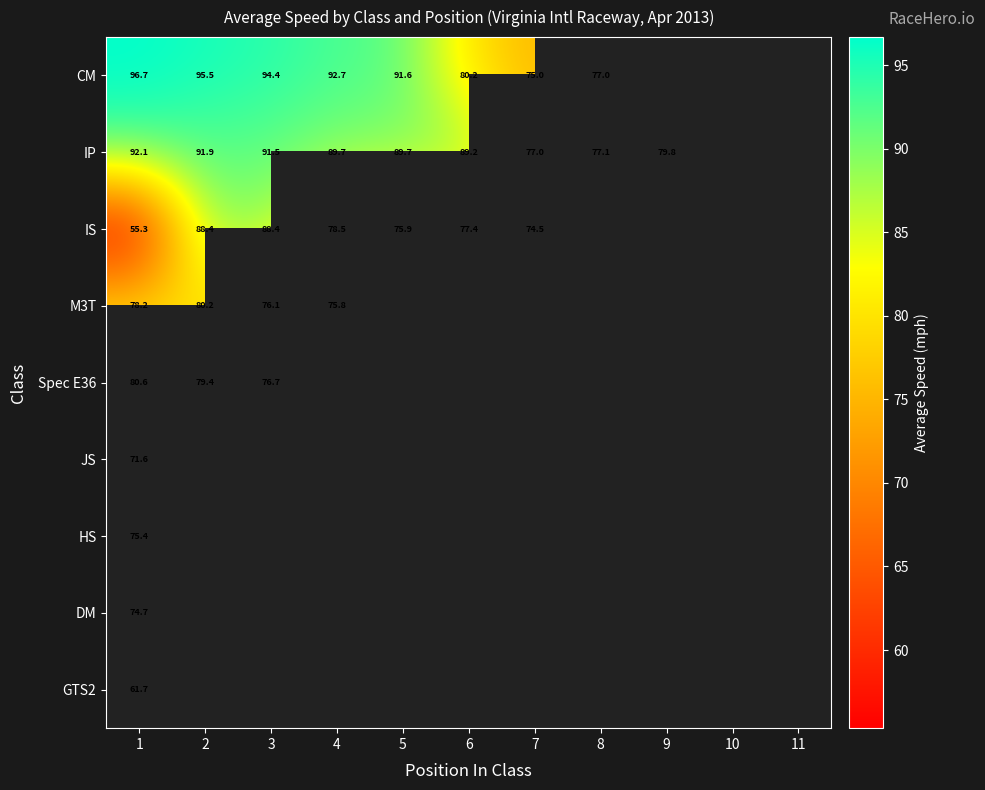

What value does the IP series have at 1?

92.1